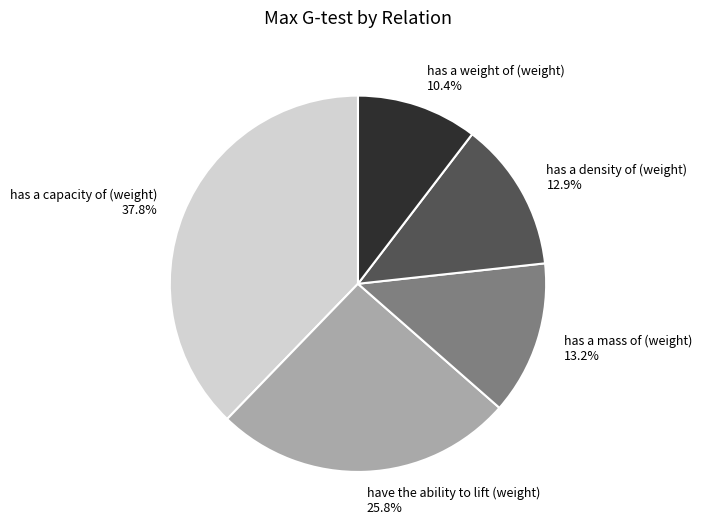

What percentage is the has a mass of (weight) slice, to the nearest percent?

13%